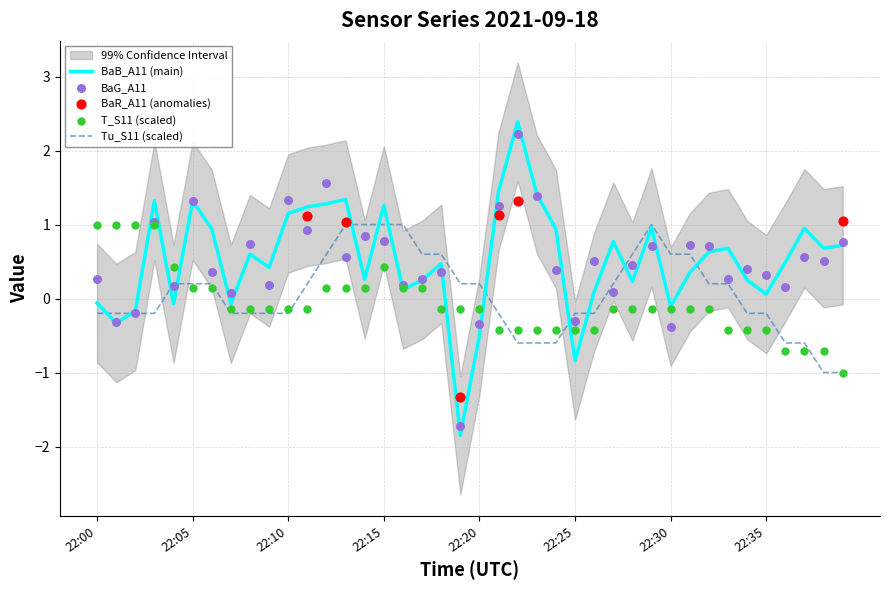

At how many categories does at least one series exceed -1?

40